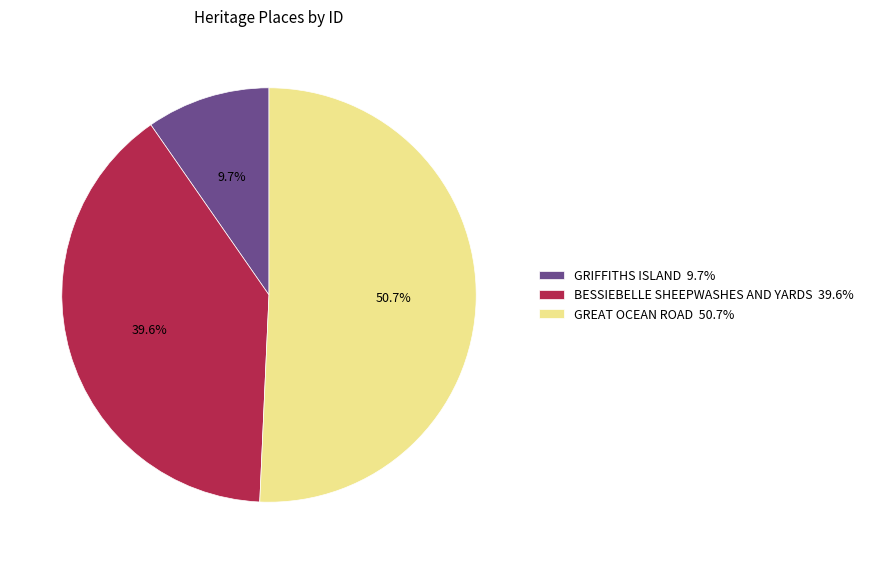

Is the sum of GREAT OCEAN ROAD and GRIFFITHS ISLAND greater than half?

Yes